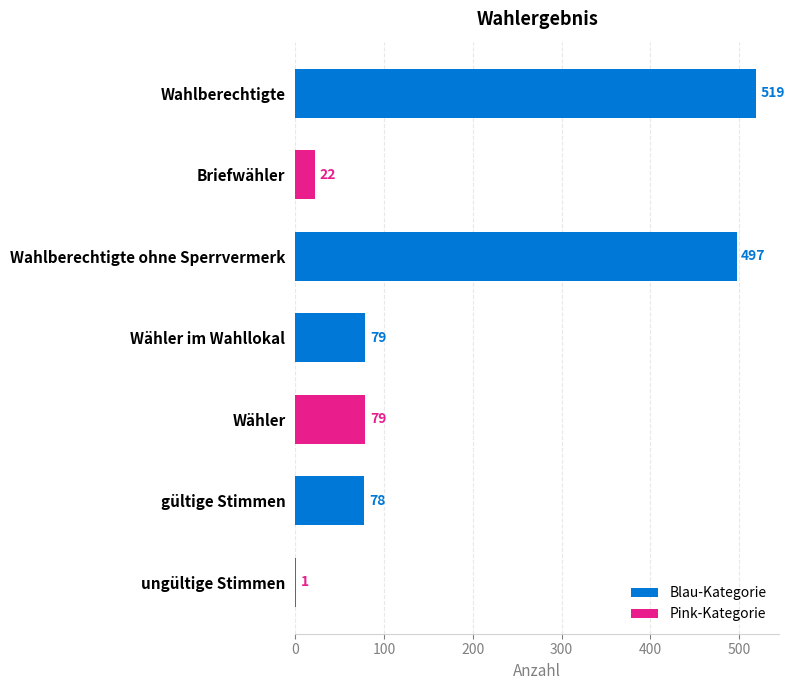

What is the maximum value shown in the chart?

519